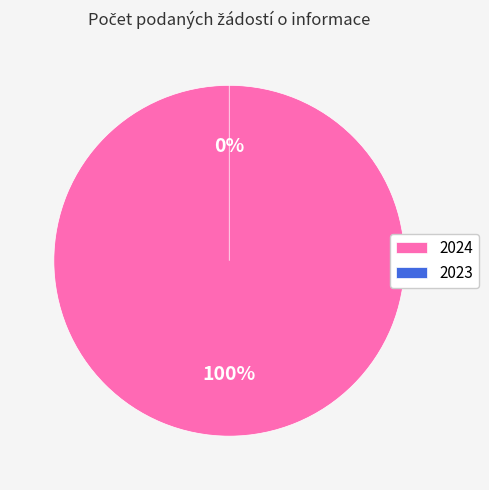

To the nearest percent, what is the combined percentage of 2023 and 2024?

100%